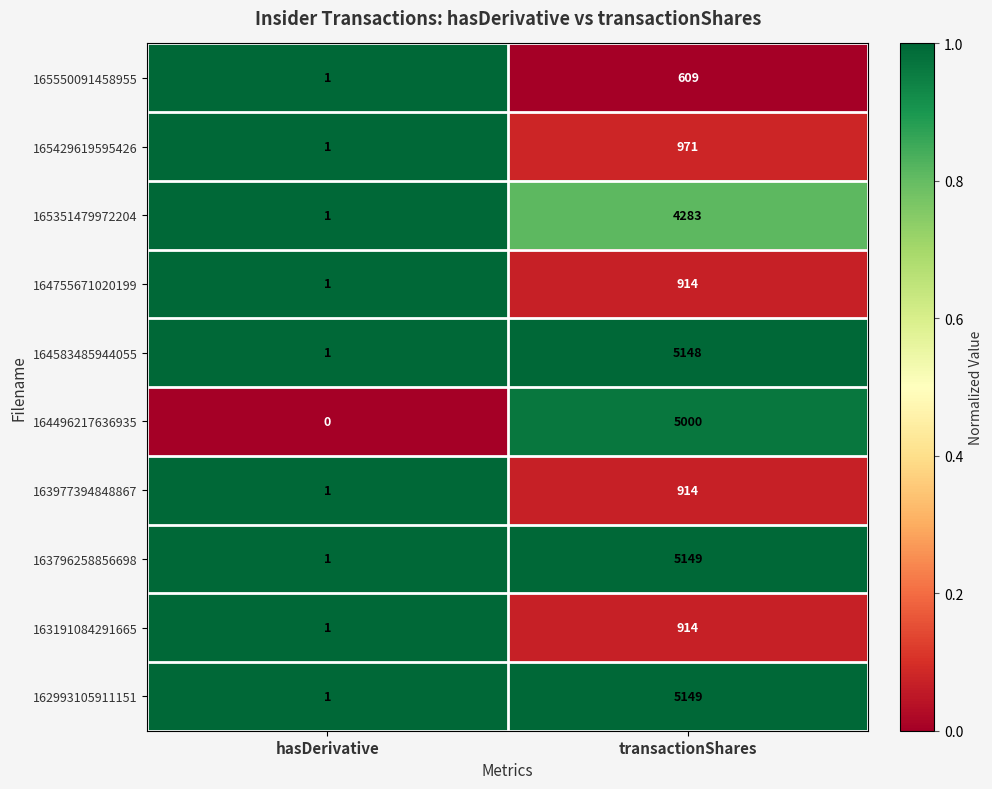

What is the difference between the highest and lowest values at transactionShares?

4540